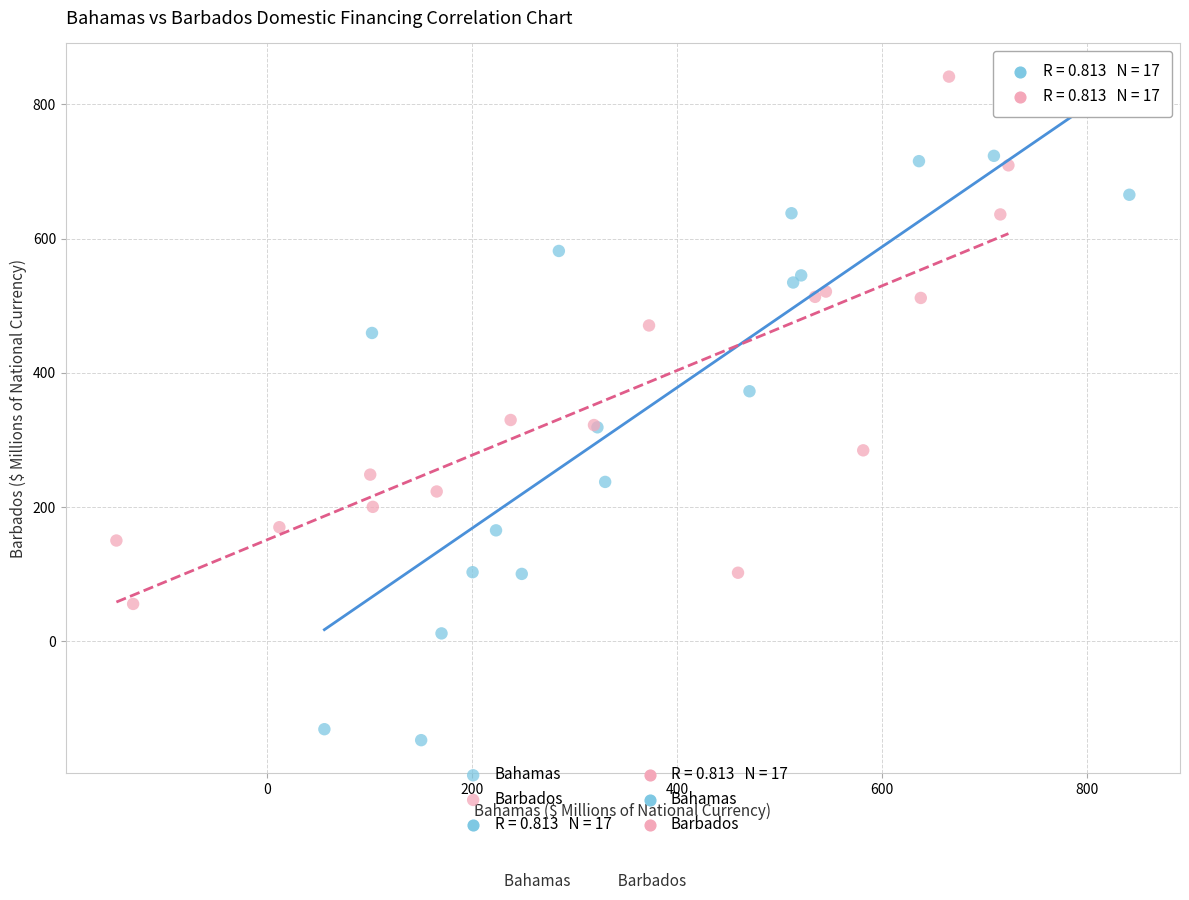

Which series contains the highest Y value?

Barbados